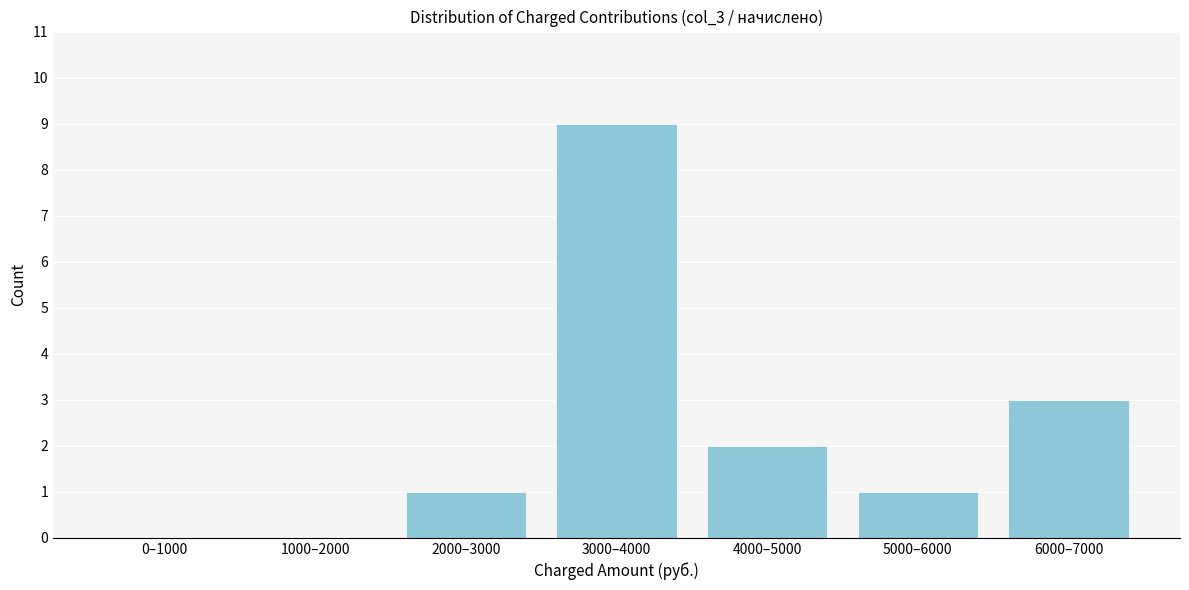

Reading left to right, extract all data points from this chart.

0–1000=0	1000–2000=0	2000–3000=1	3000–4000=9	4000–5000=2	5000–6000=1	6000–7000=3